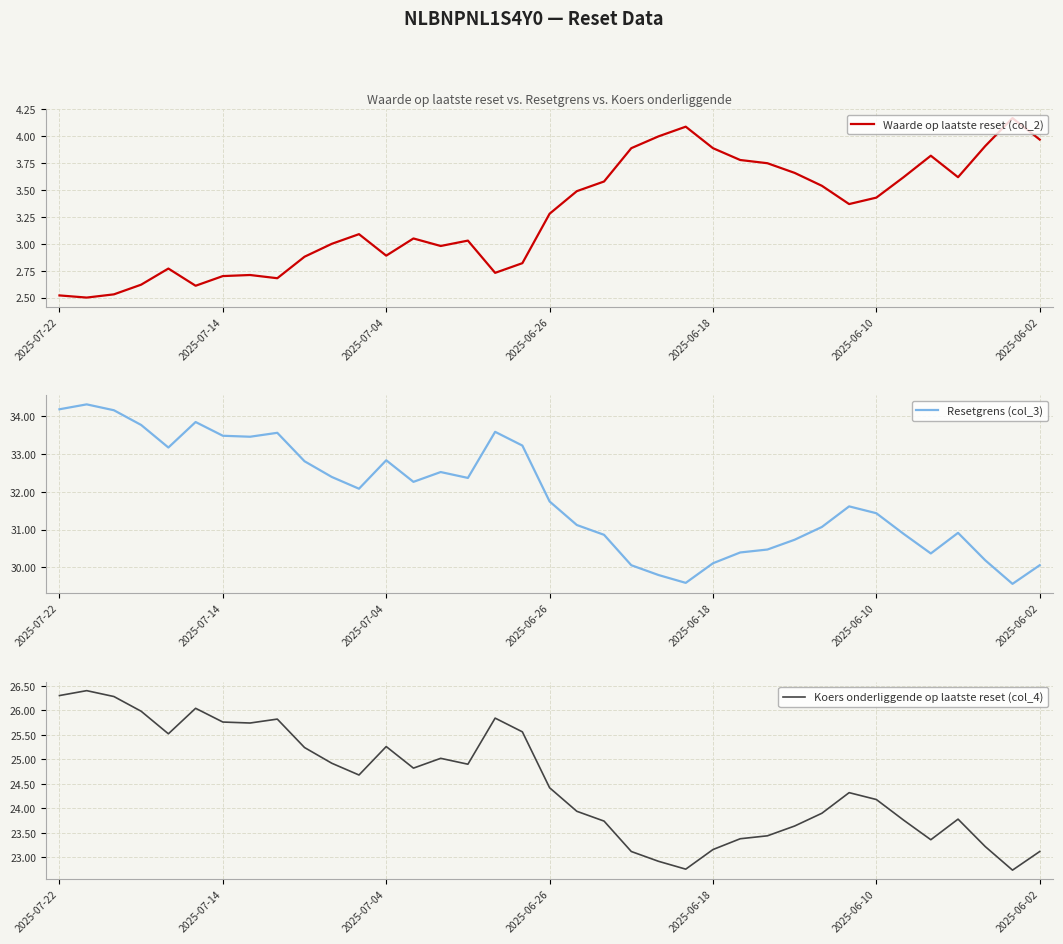

How many values in the Koers onderliggende op laatste reset (col_4) series exceed 24?

21